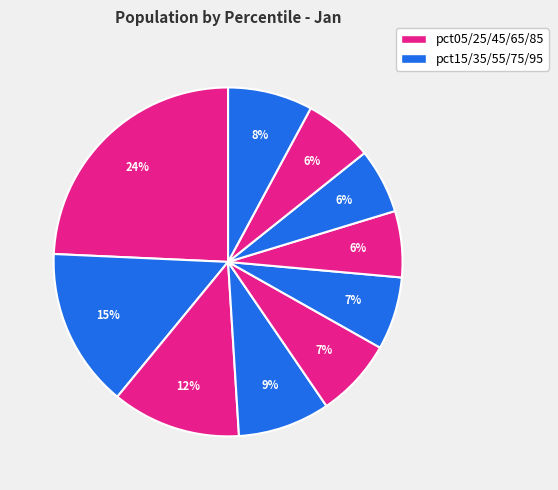

Count the number of slices in the pie.

10